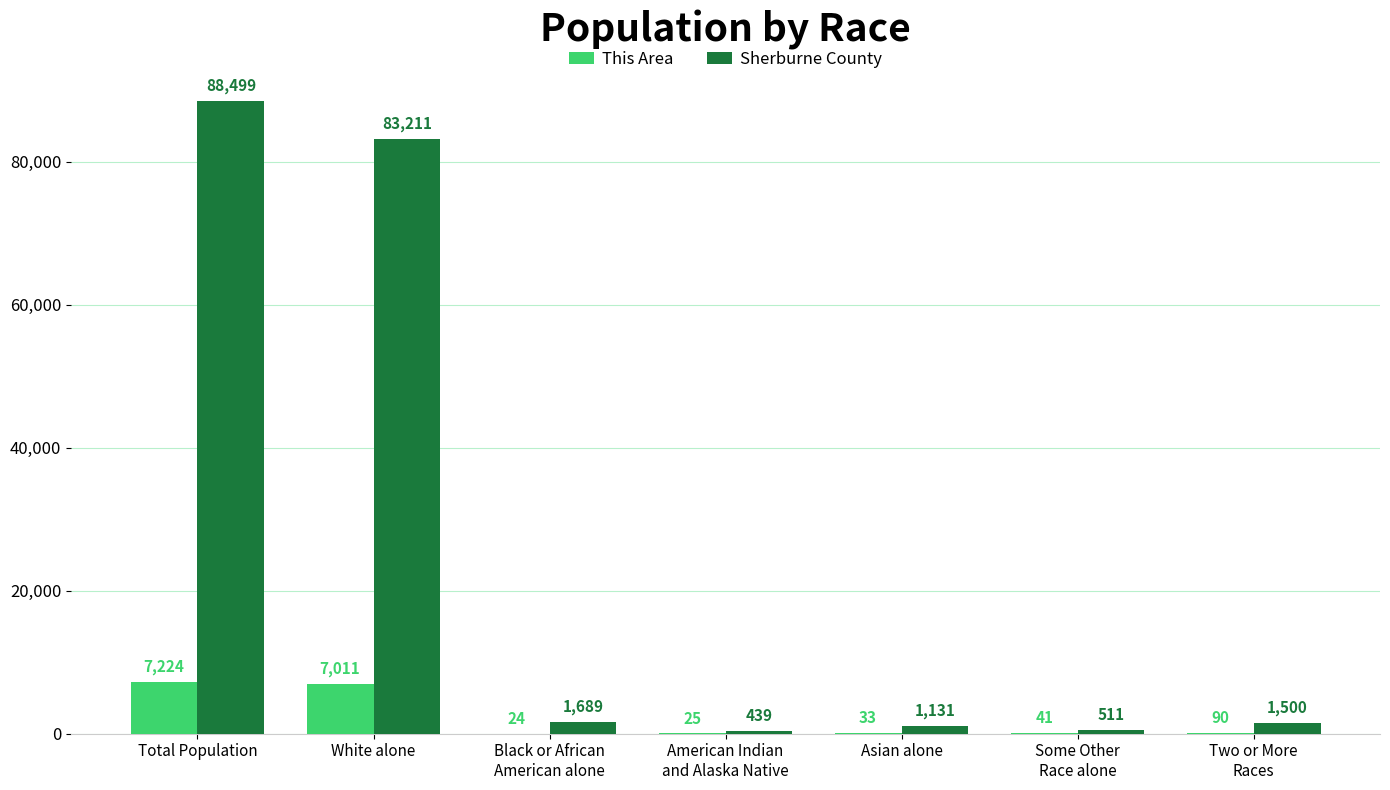

What is the sum of all This Area values?

14448